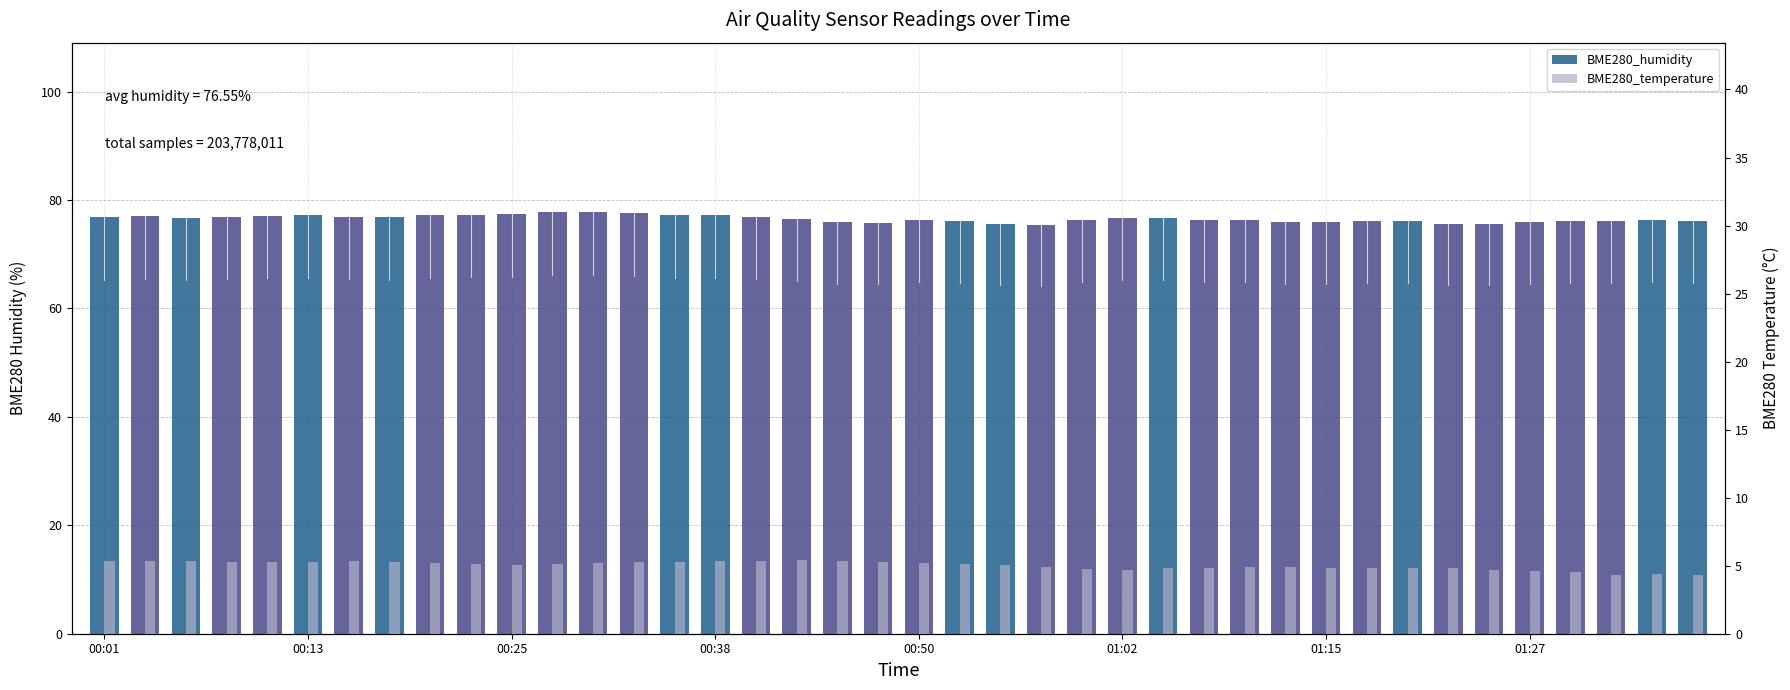

The value of BME280_temperature at 01:27 is 4.6. True or false?

True